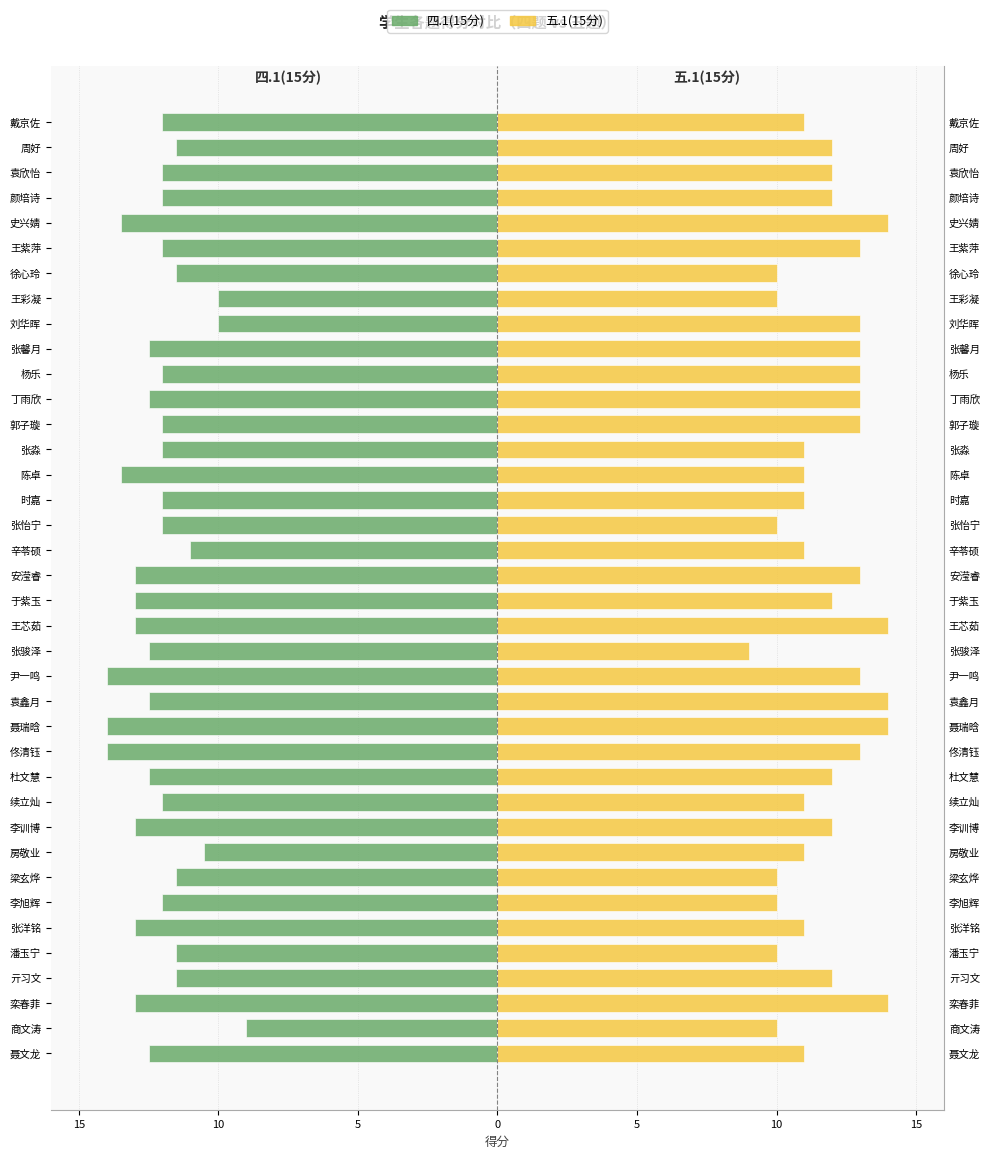

How many data points in 四.1(15分) are above -12?

10